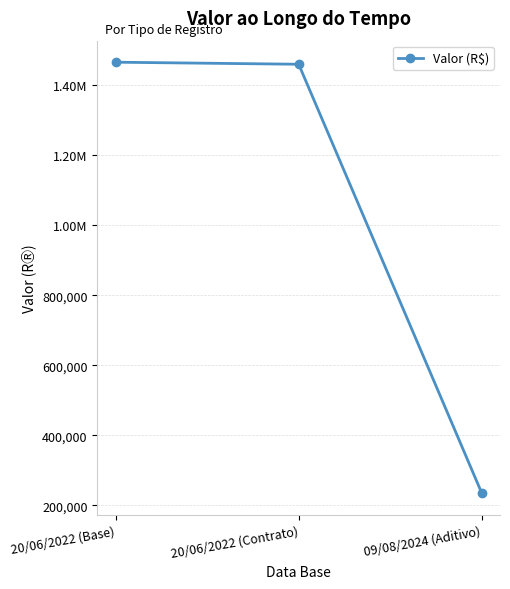

What is the smallest value displayed?

235006.1